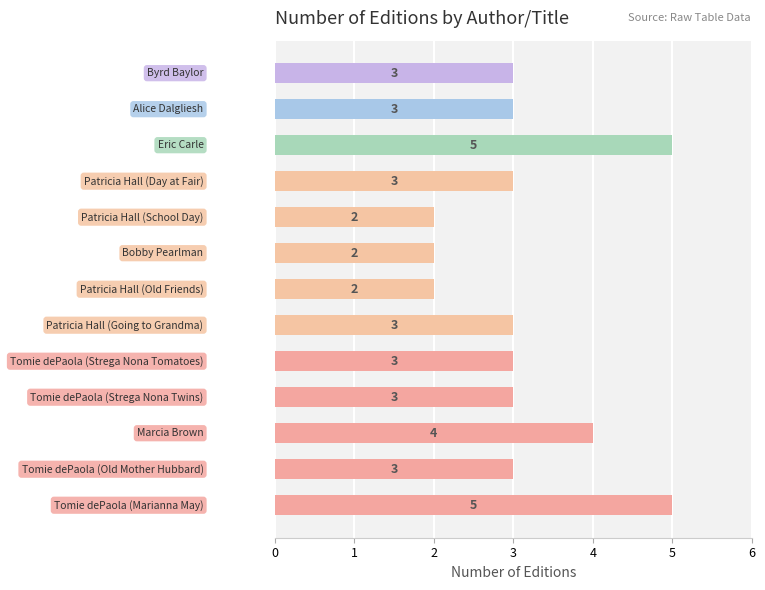

What is the maximum value shown in the chart?

5